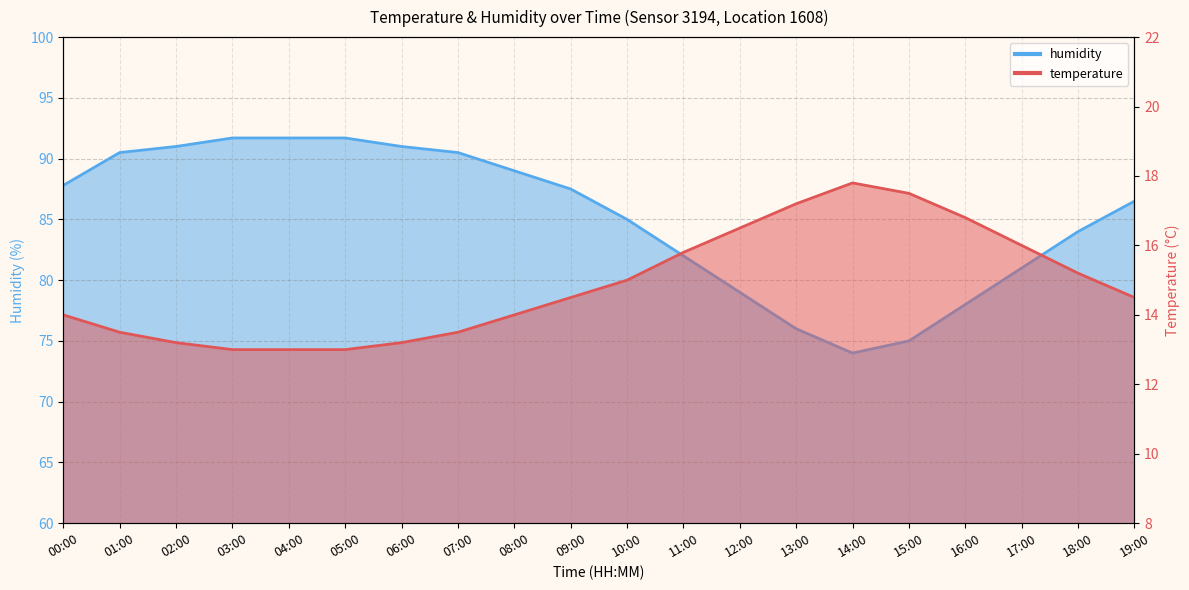

Reading right to left, transcribe all the data shown in this chart.

temperature: 19:00=14.5	18:00=15.2	17:00=16.0	16:00=16.8	15:00=17.5	14:00=17.8	13:00=17.2	12:00=16.5	11:00=15.8	10:00=15.0	09:00=14.5	08:00=14.0	07:00=13.5	06:00=13.2	05:00=13.0	04:00=13.0	03:00=13.0	02:00=13.2	01:00=13.5	00:00=14.0
humidity: 19:00=86.5	18:00=84.0	17:00=81.0	16:00=78.0	15:00=75.0	14:00=74.0	13:00=76.0	12:00=79.0	11:00=82.0	10:00=85.0	09:00=87.5	08:00=89.0	07:00=90.5	06:00=91.0	05:00=91.7	04:00=91.7	03:00=91.7	02:00=91.0	01:00=90.5	00:00=87.8